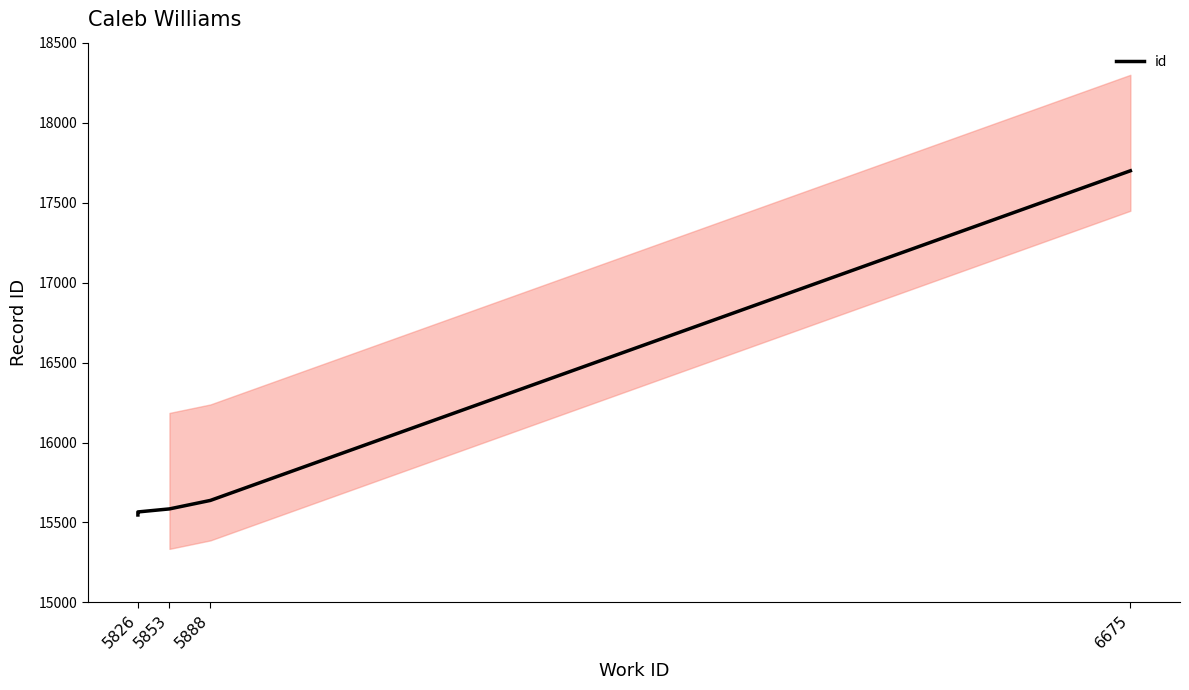

Does the chart display data point markers on the line(s)?

No